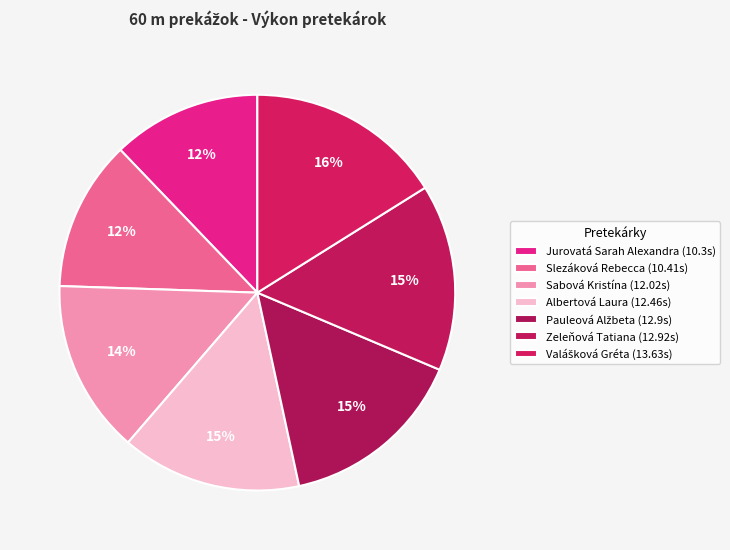

Is Slezáková Rebecca the majority of the pie?

No